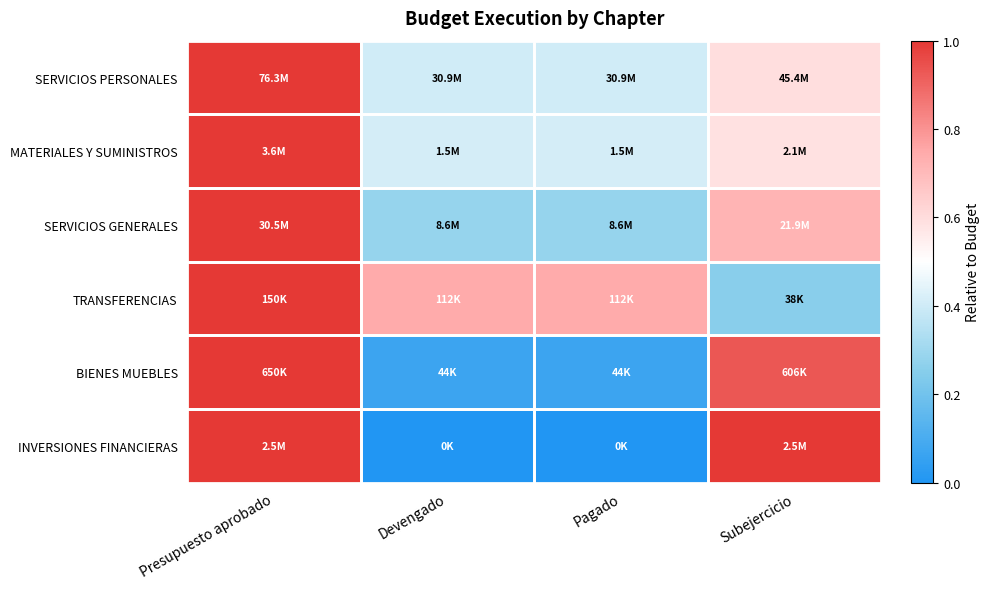

At how many categories does at least one series exceed 0?

4